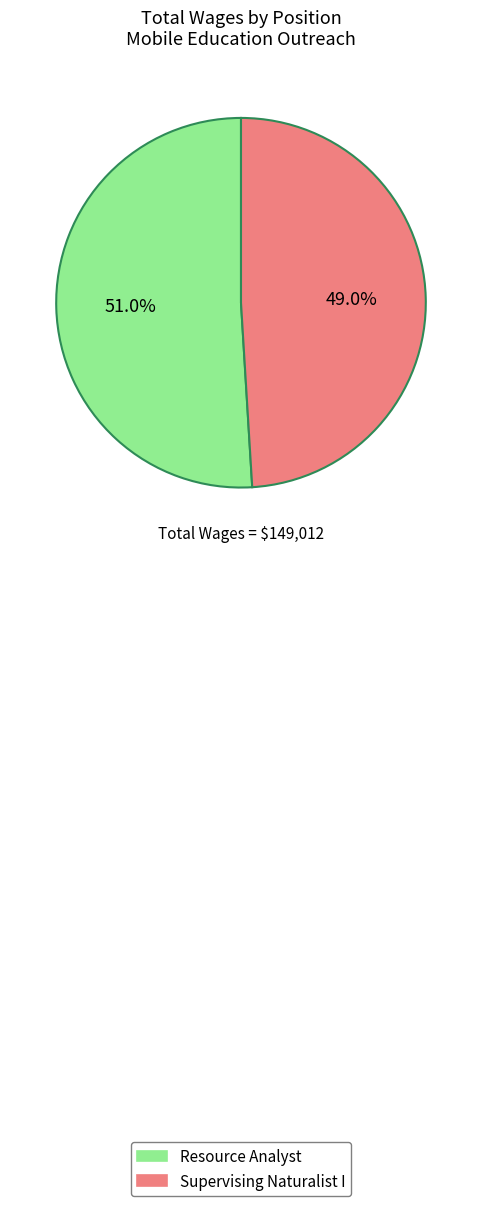

Is it true that Supervising Naturalist I is 61% of the pie?

False